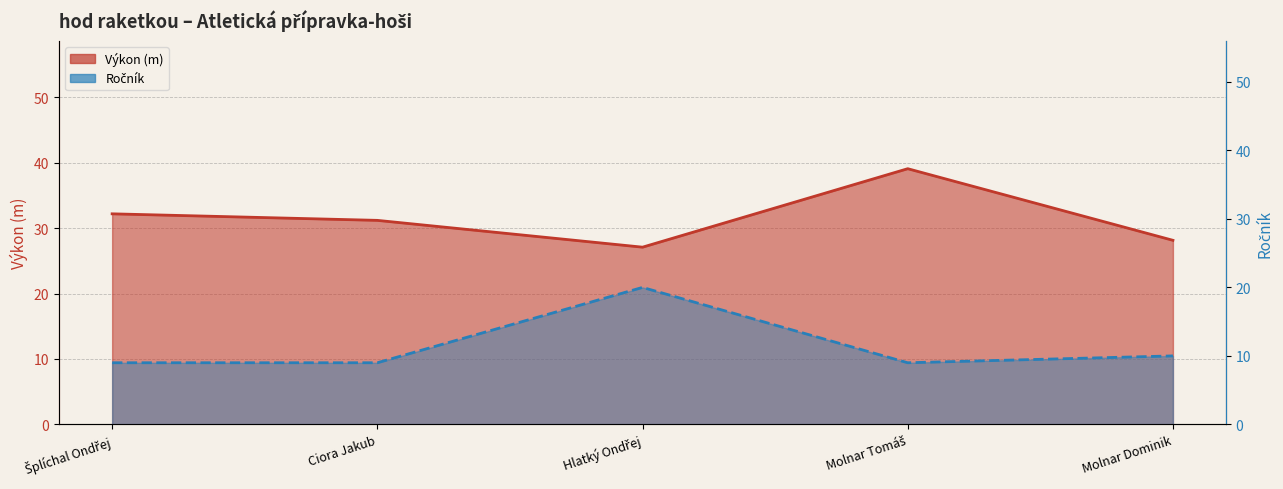

True or false: Výkon and Ročník intersect in this chart.

False